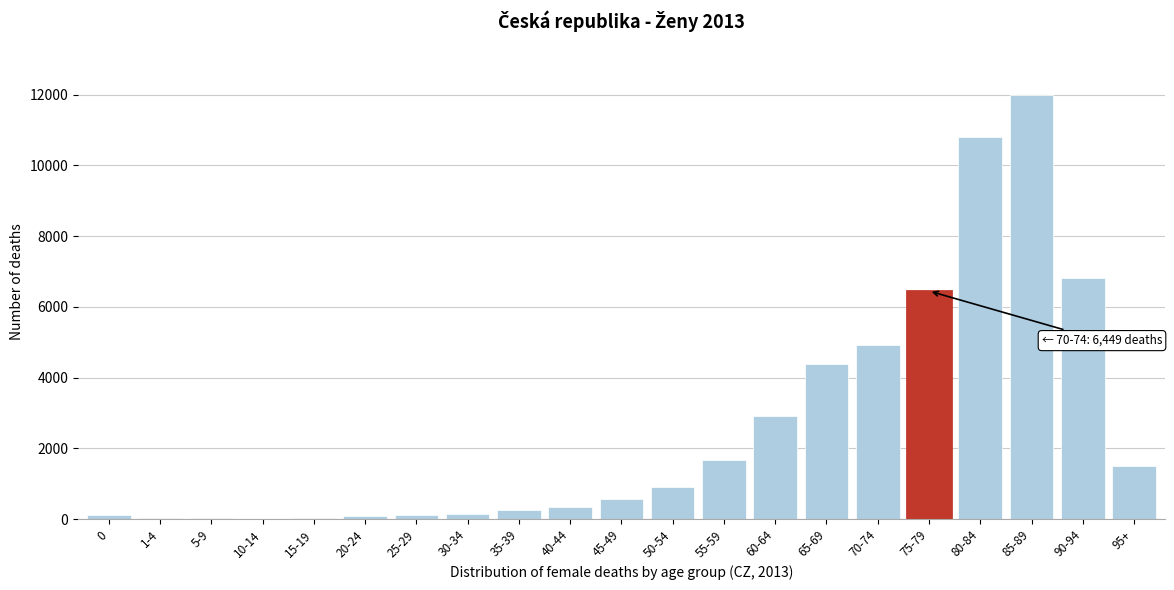

What is the sum of all values?

54062